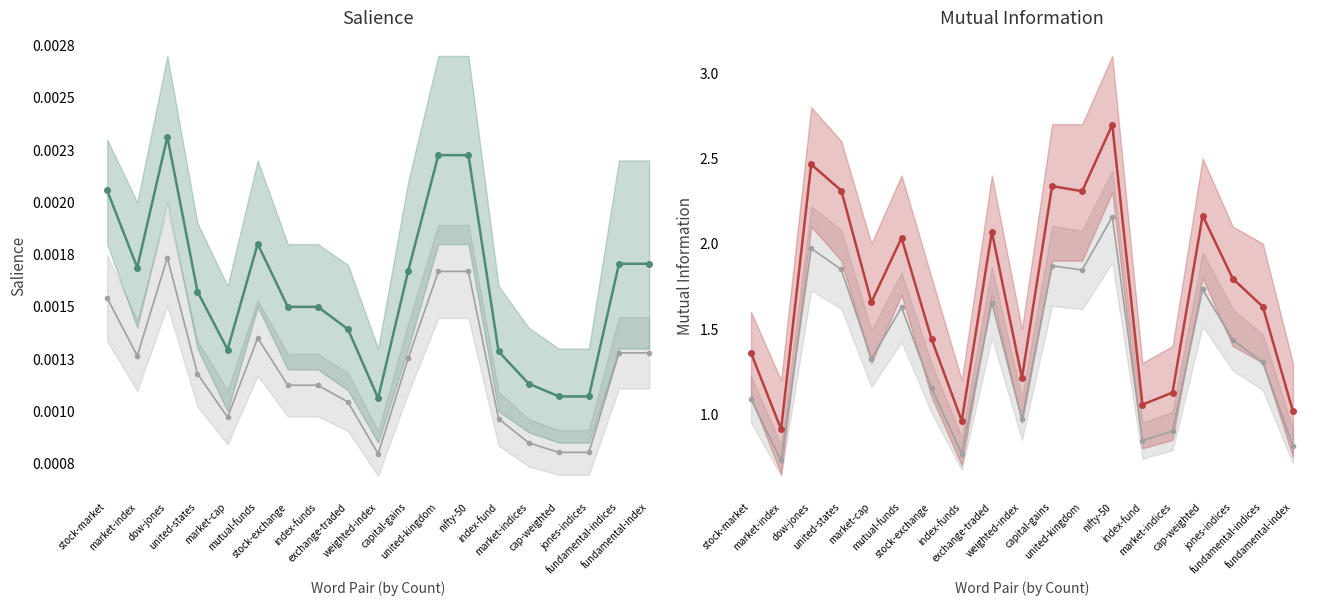

Which has a higher value, index-fund or cap-weighted?

cap-weighted